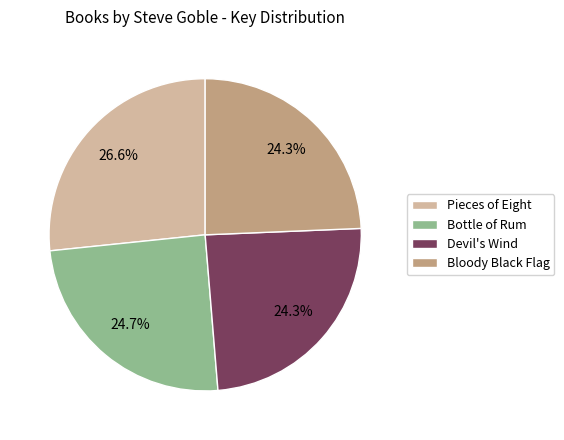

To the nearest percent, what is the combined percentage of Devil's Wind and Bottle of Rum?

49%